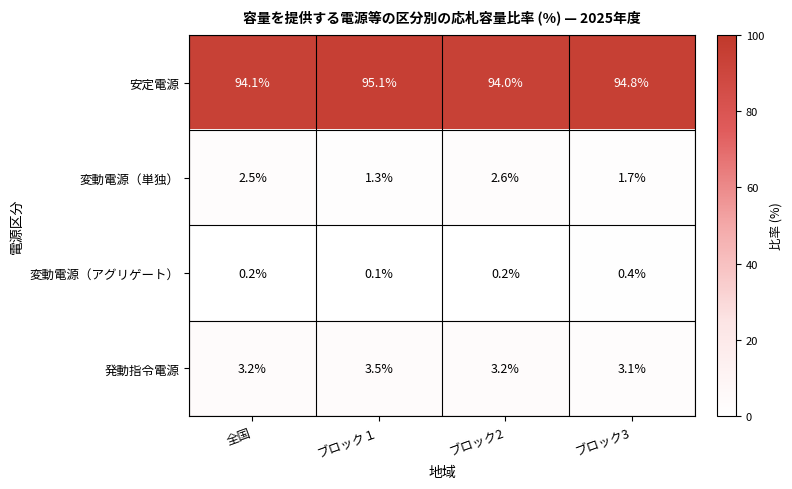

What is the difference between the maximum and minimum values in the 安定電源 series?

1.1